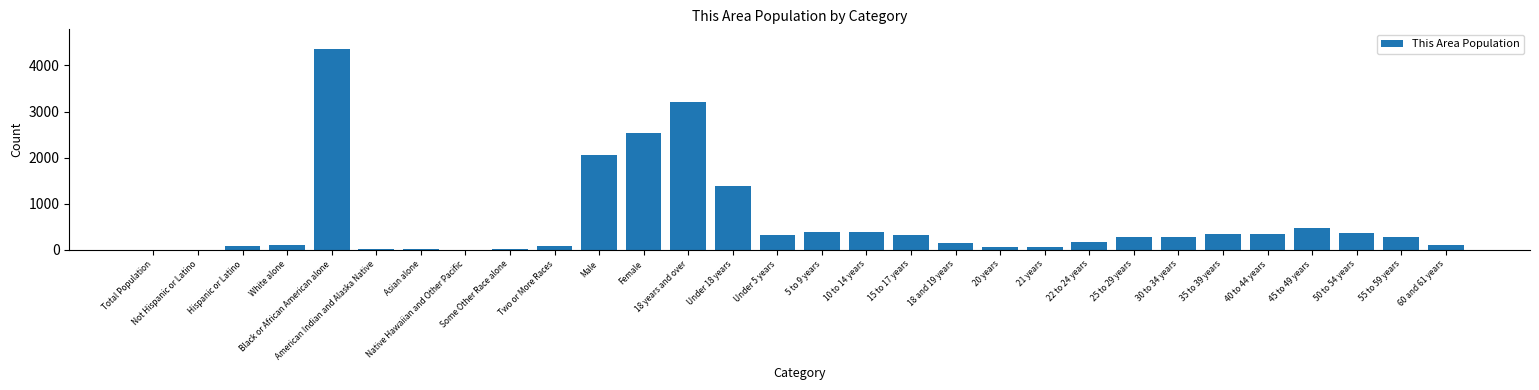

Approximately how many times larger is the value at 22 to 24 years compared to 25 to 29 years?

0.6